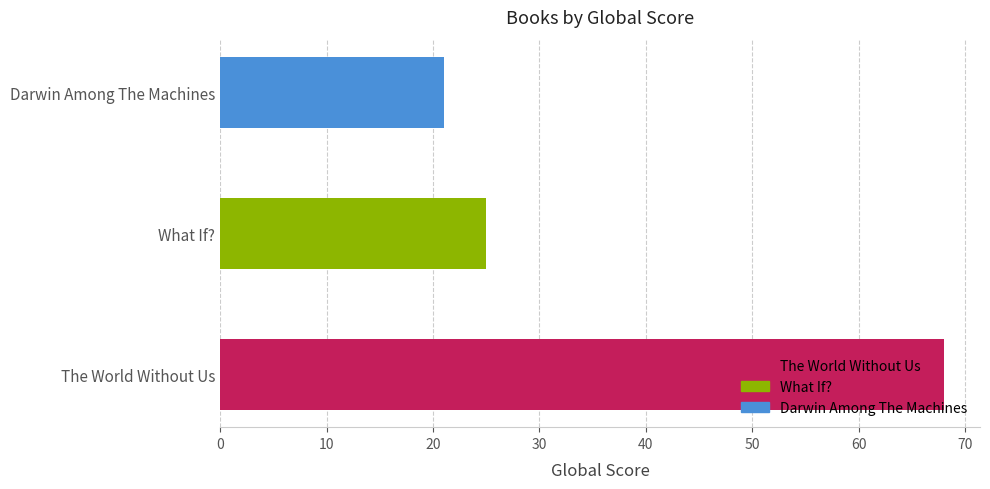

The value at What If? is 13. True or false?

False